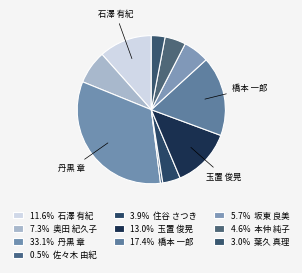

How many slices are in this pie chart?

10